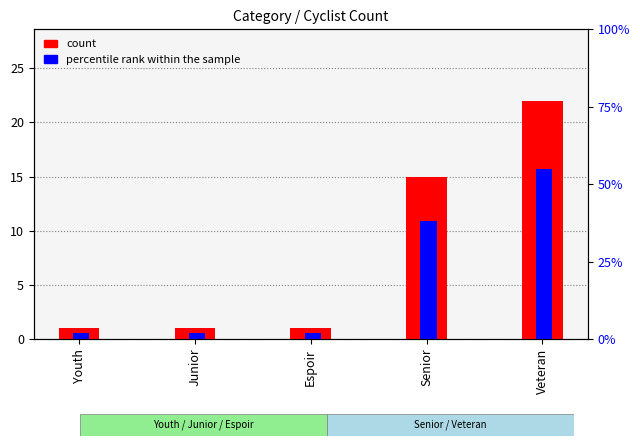

What is the minimum value shown in the chart?

1